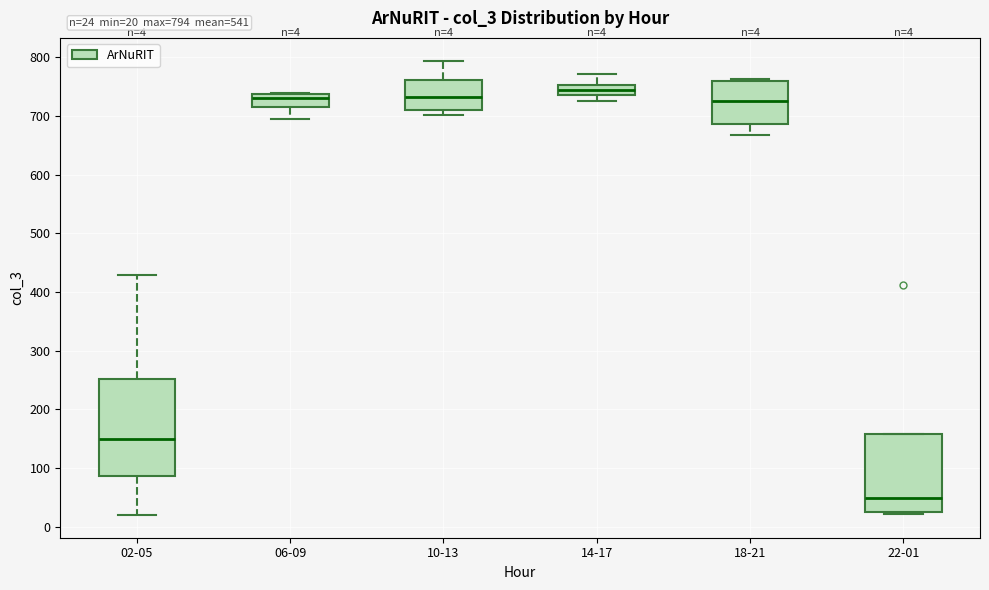

Comparing the boxes themselves (not the whiskers), which one is the tallest?

02-05